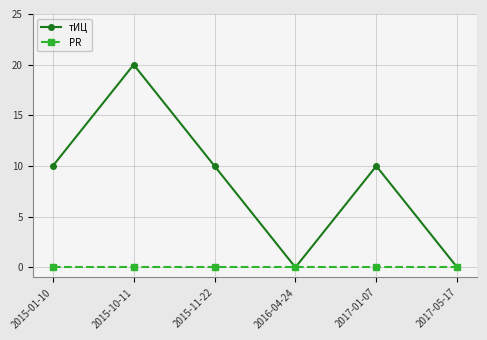

What is the total value across all series at 2015-11-22?

10